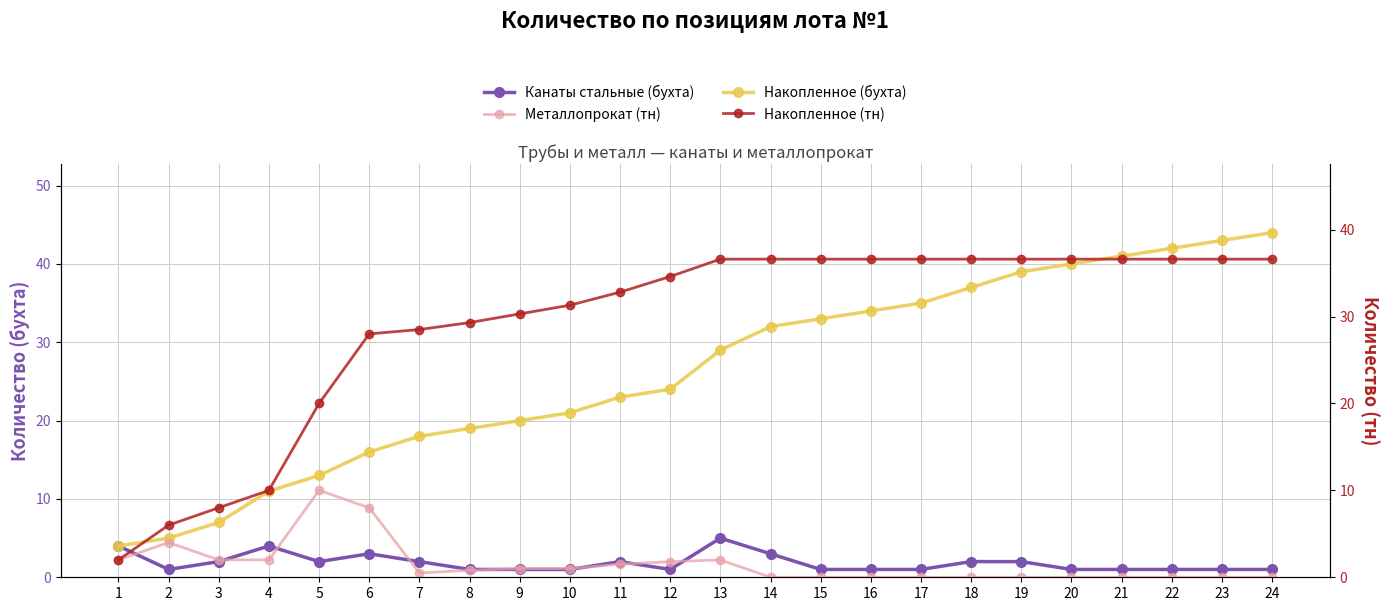

True or false: Металлопрокат (тн) has a value of 8.0 at 6.

True